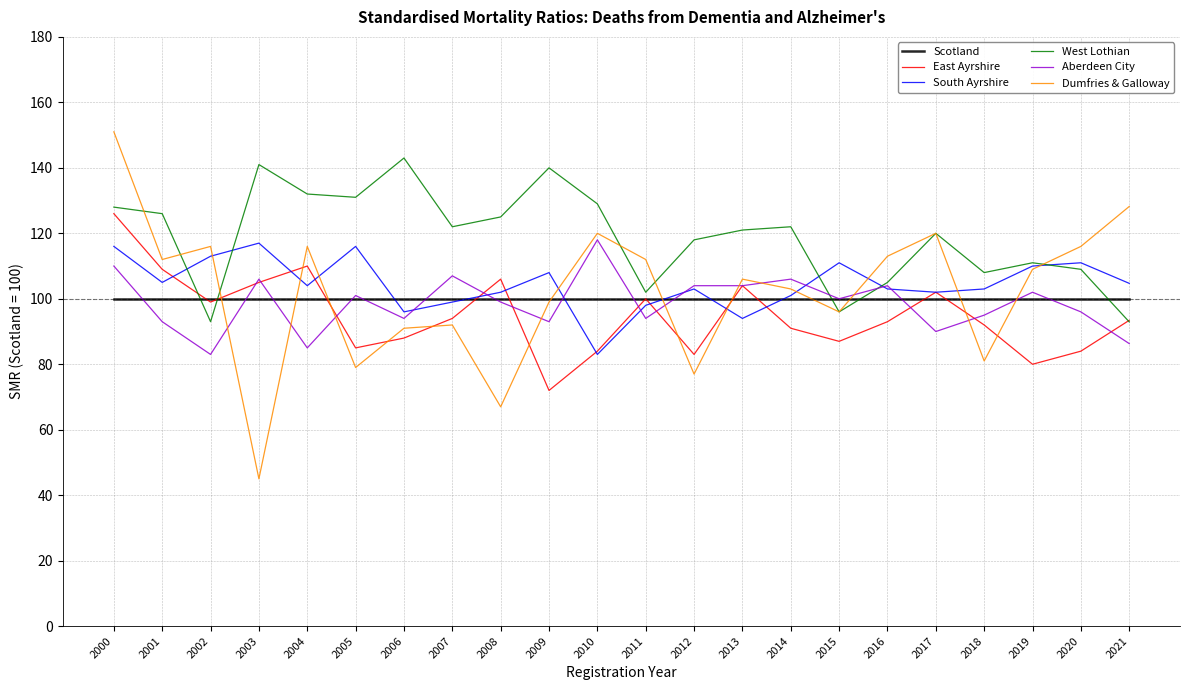

What is the maximum value for East Ayrshire?

126.0